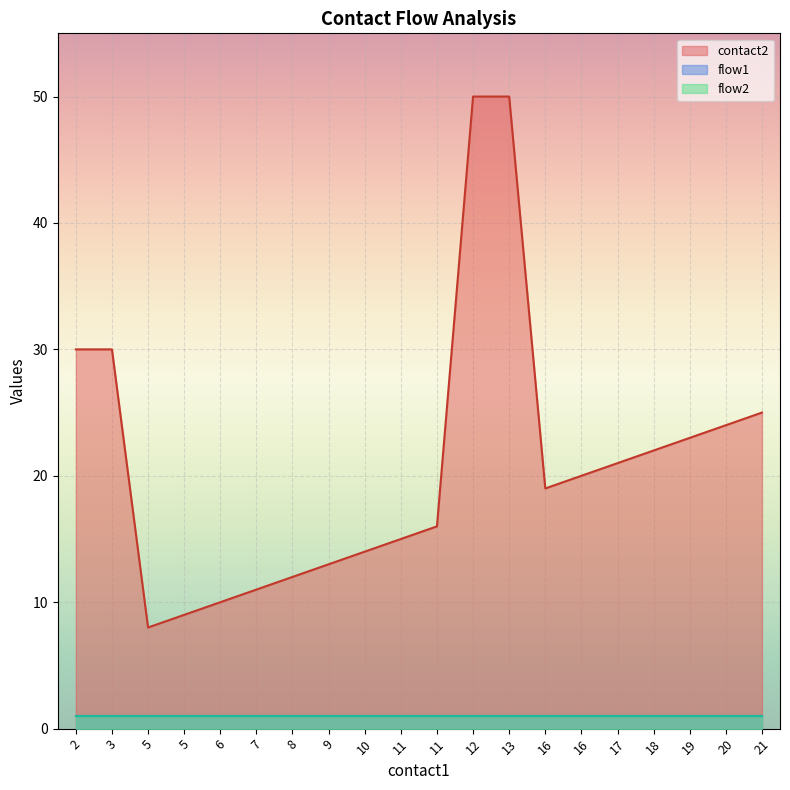

Which series has the largest total across all categories?

contact2